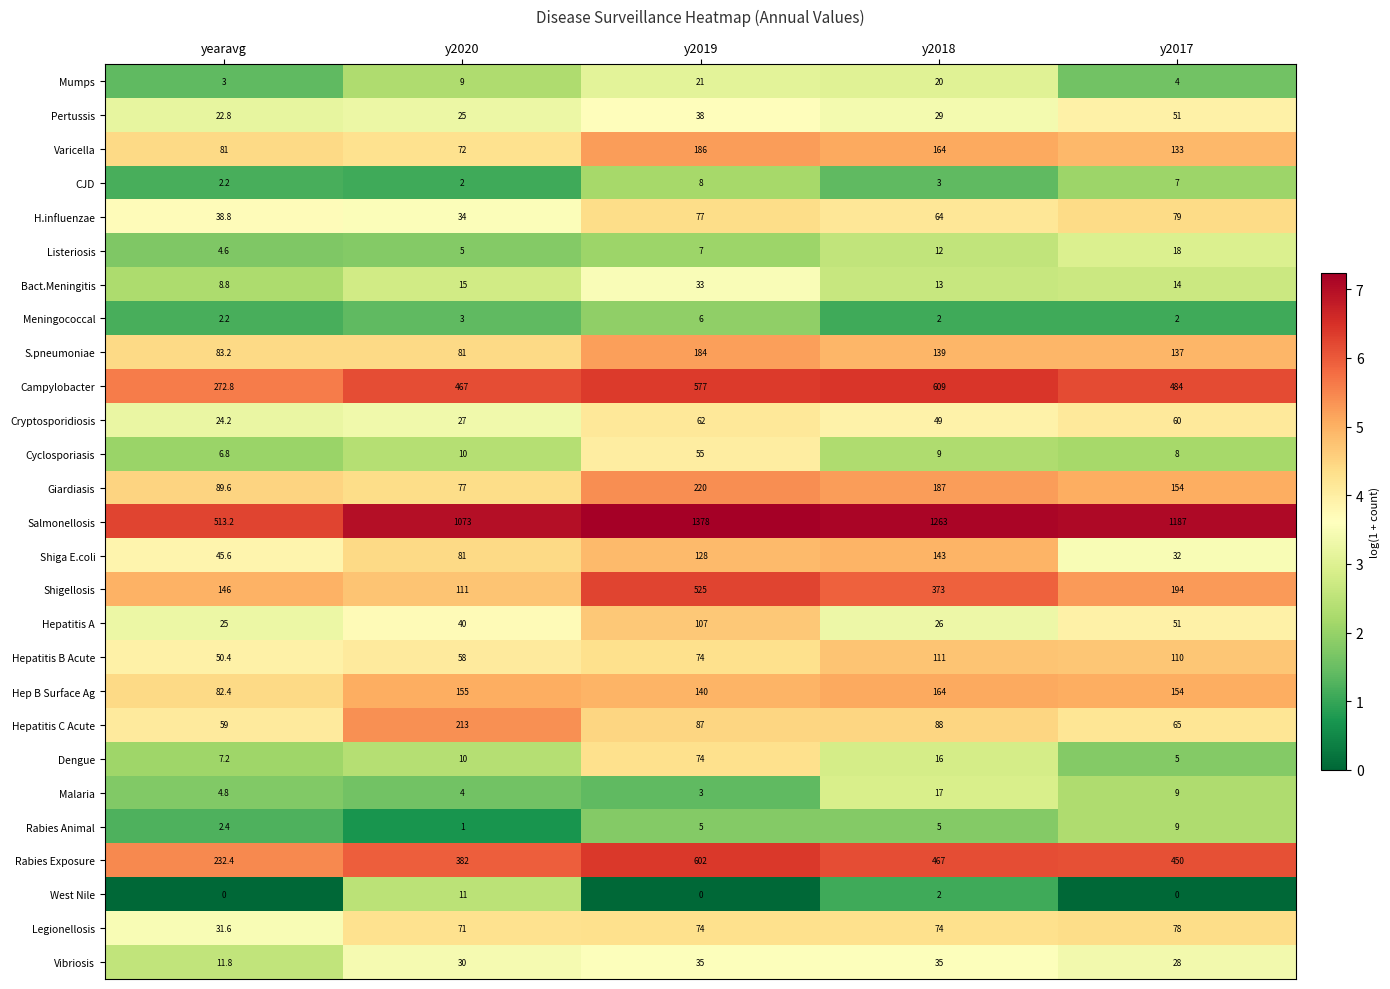

The value of Bact.Meningitis at y2019 is 33.0. True or false?

True